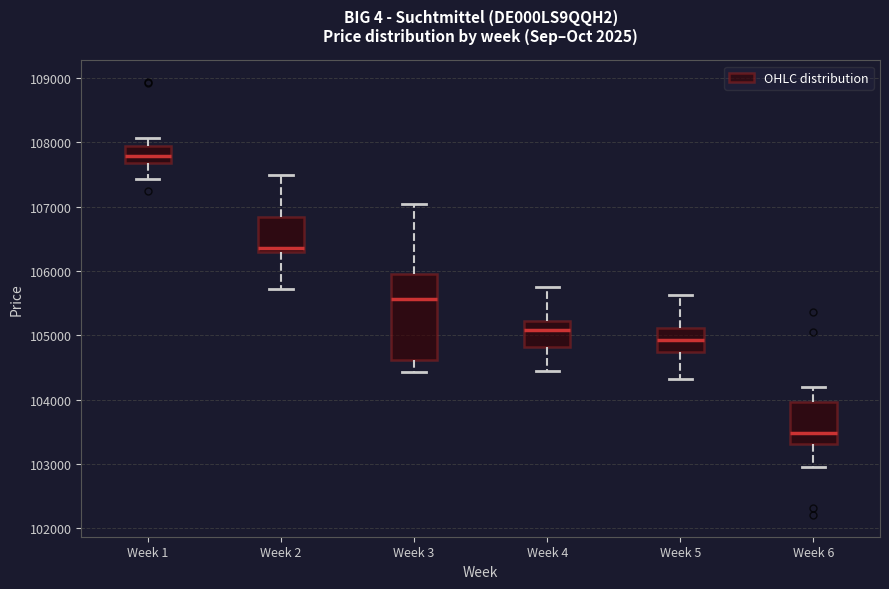

Reading left to right, read every box against the y-axis: the position of its median line, the range the box covers, and the ends of its whiskers. The values are not printed on the chart, so give them approximately, as read against the axis.

Week 1: median 107800, box 107700 to 107900, whiskers 107400 to 108100
Week 2: median 106400, box 106300 to 106800, whiskers 105700 to 107500
Week 3: median 105600, box 104600 to 106000, whiskers 104400 to 107000
Week 4: median 105100, box 104800 to 105200, whiskers 104400 to 105700
Week 5: median 104900, box 104700 to 105100, whiskers 104300 to 105600
Week 6: median 103500, box 103300 to 104000, whiskers 103000 to 104200